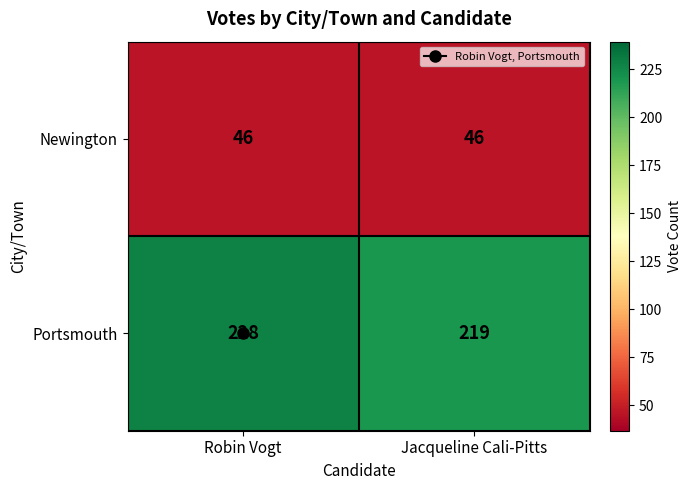

True or false: Newington has a value of 73 at Jacqueline Cali-Pitts.

False